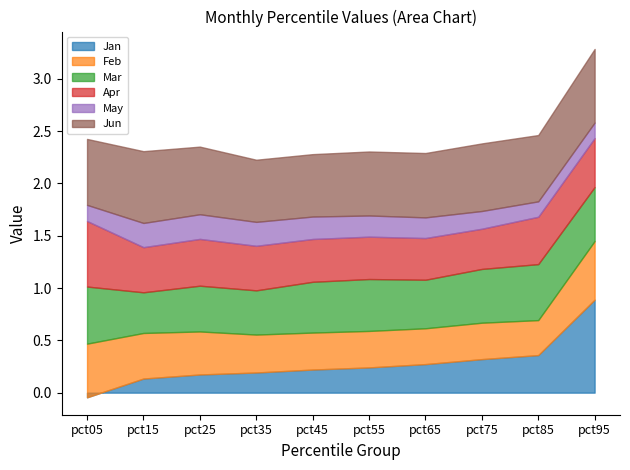

Does the chart display data point markers on the line(s)?

No